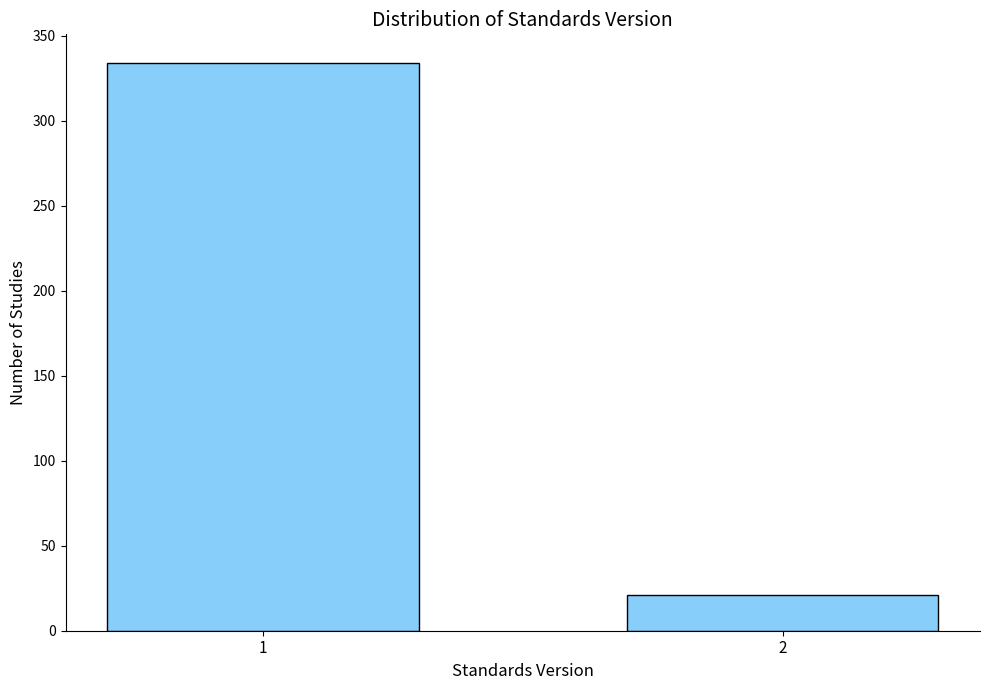

Reading left to right, transcribe all the data shown in this chart.

334	21